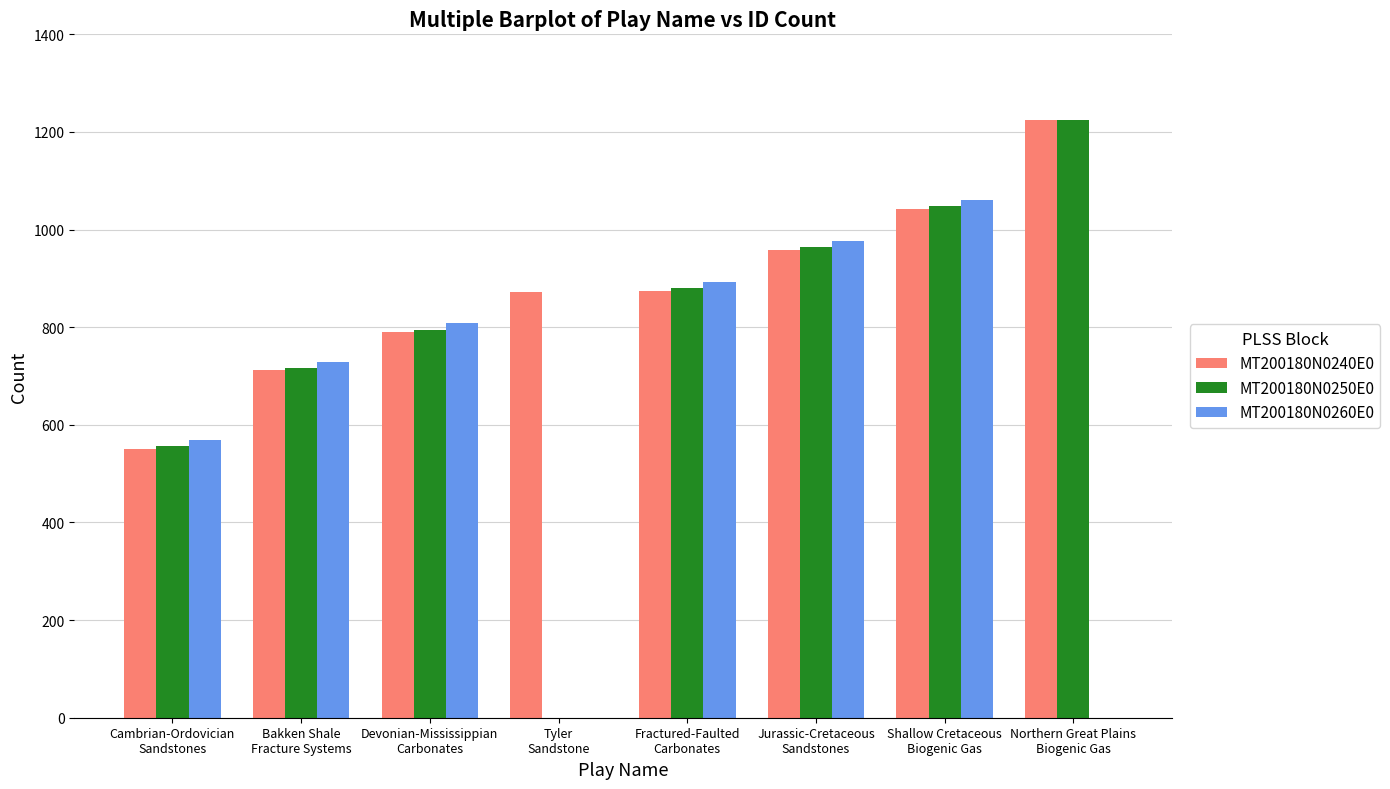

The value of MT200180N0260E0 at Cambrian-Ordovician
Sandstones is 569. True or false?

True